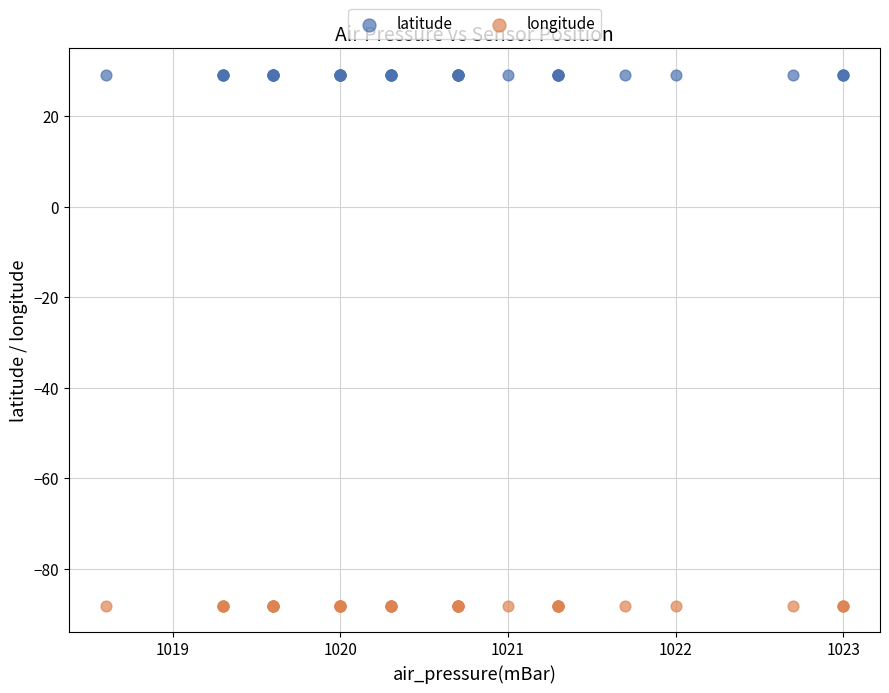

Which series contains the highest Y value?

latitude